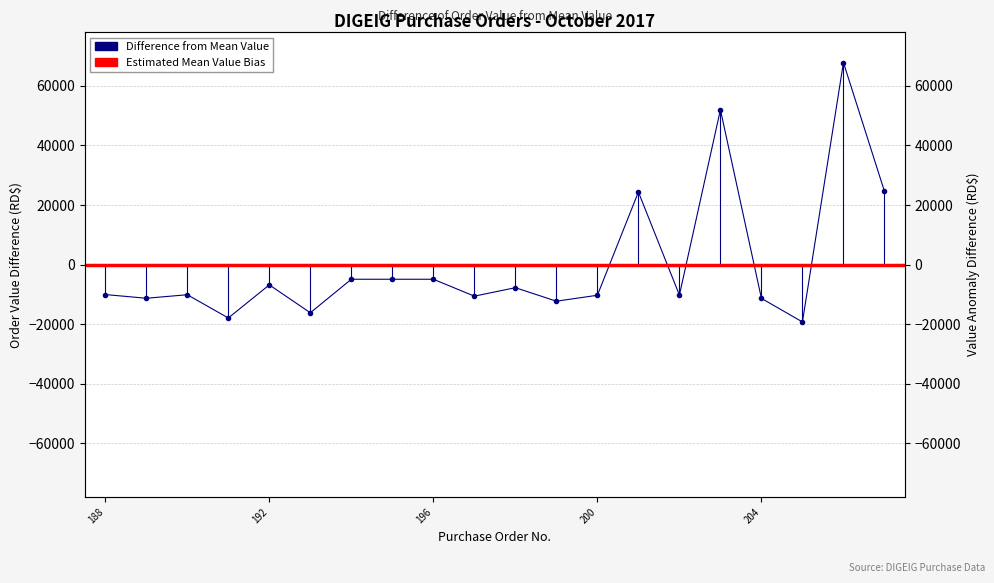

Where does the data first go above -10046?

192